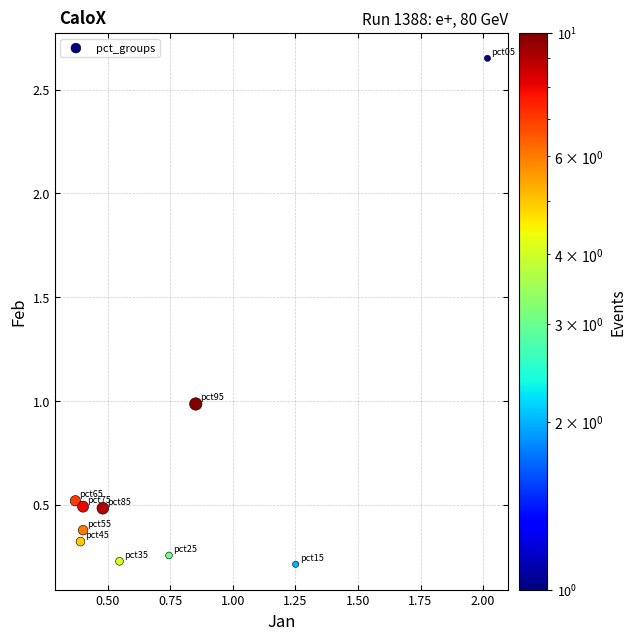

What is the average Y value?

0.7